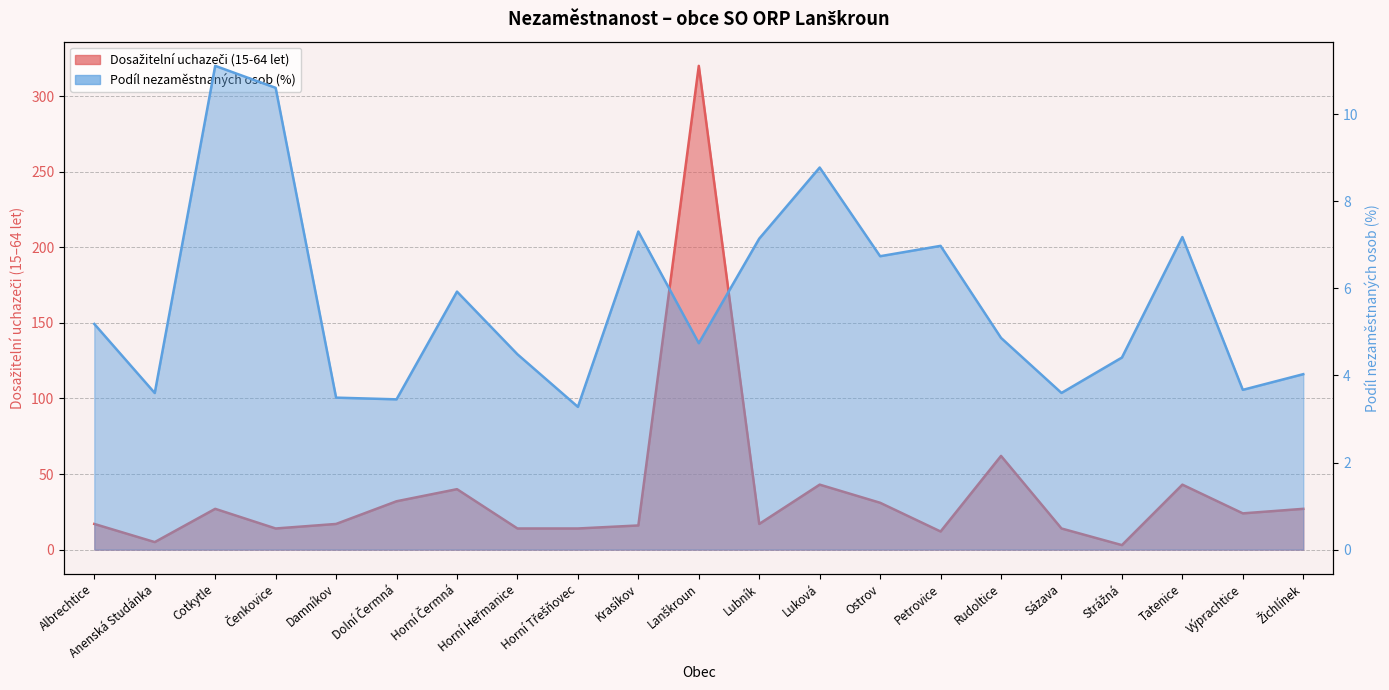

At which category does Dosažitelní uchazeči (15-64 let) reach its first local peak?

Cotkytle